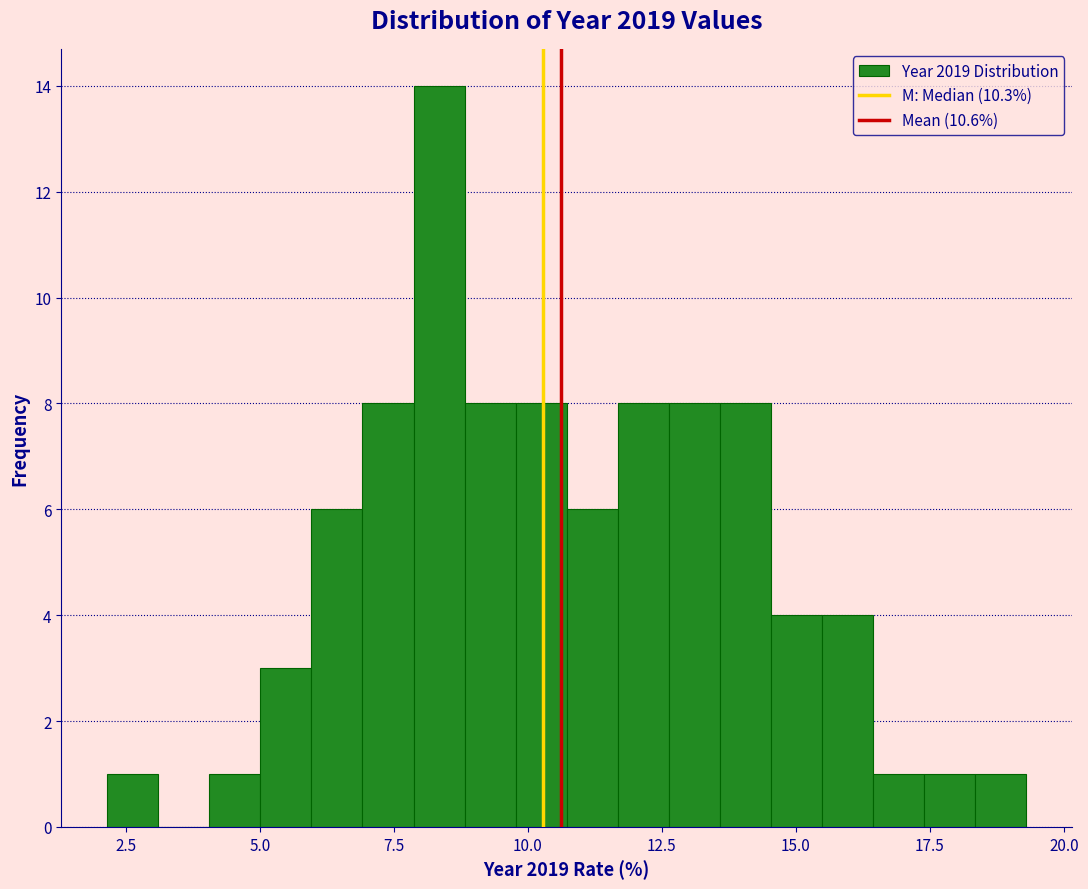

Read against the x-axis, roughly where is the centre of the tallest bar?

8.5